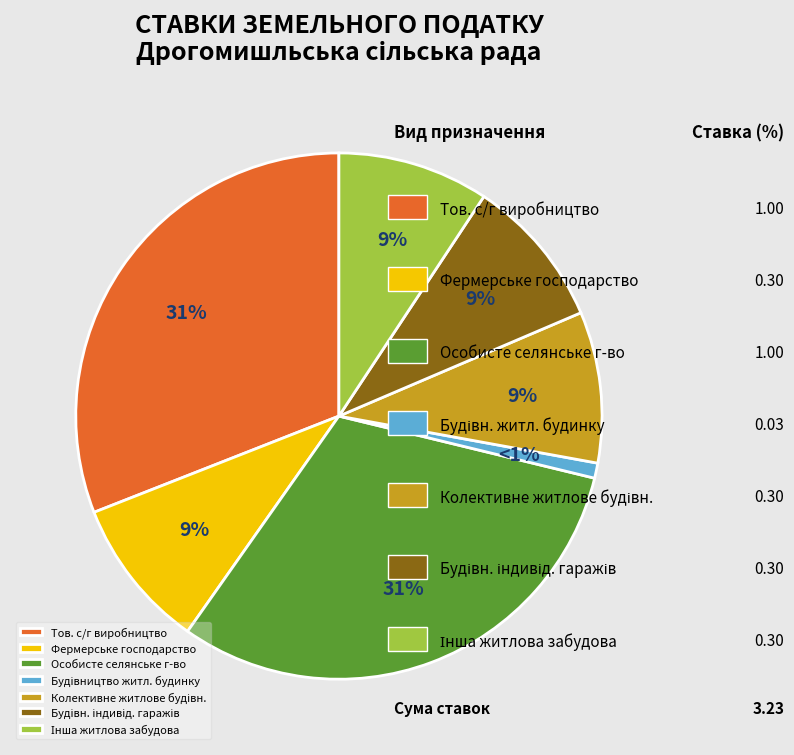

What percentage is the Фермерське господарство slice, to the nearest percent?

9%